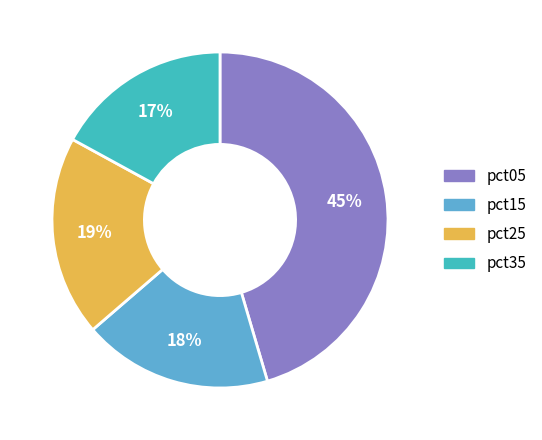

Does any single category account for the majority?

No